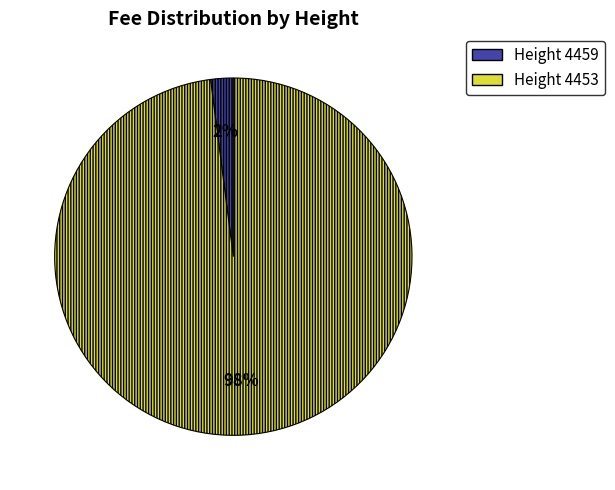

Do Height 4459 and Height 4453 together represent more than half of the pie?

Yes